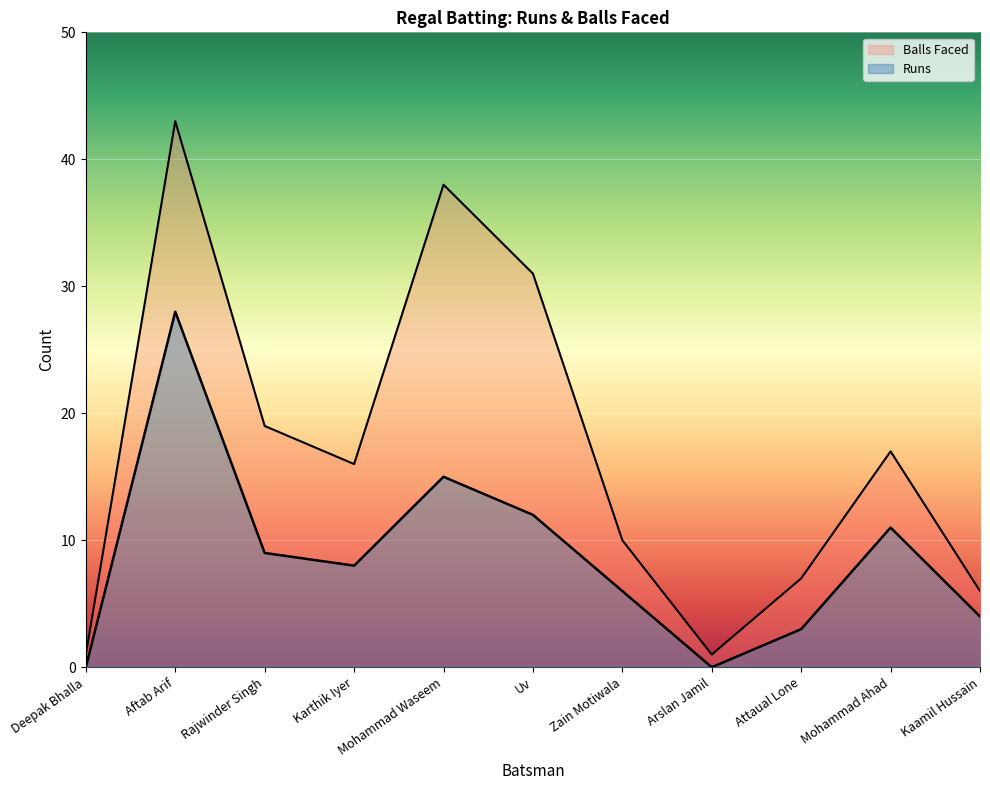

At which label is Runs closest to 14?

Mohammad Waseem